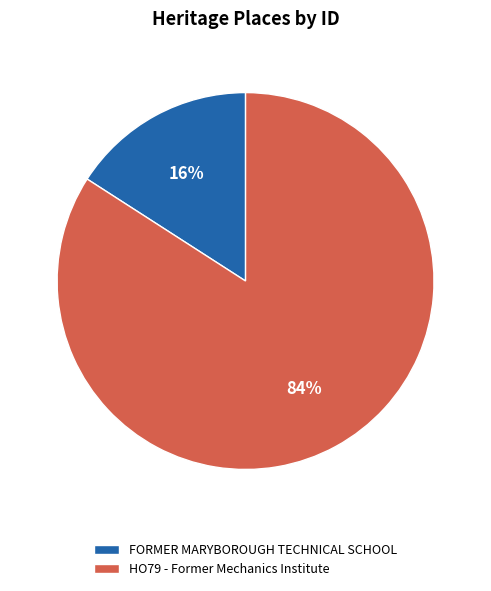

Which category has the smallest portion of the pie?

FORMER MARYBOROUGH TECHNICAL SCHOOL